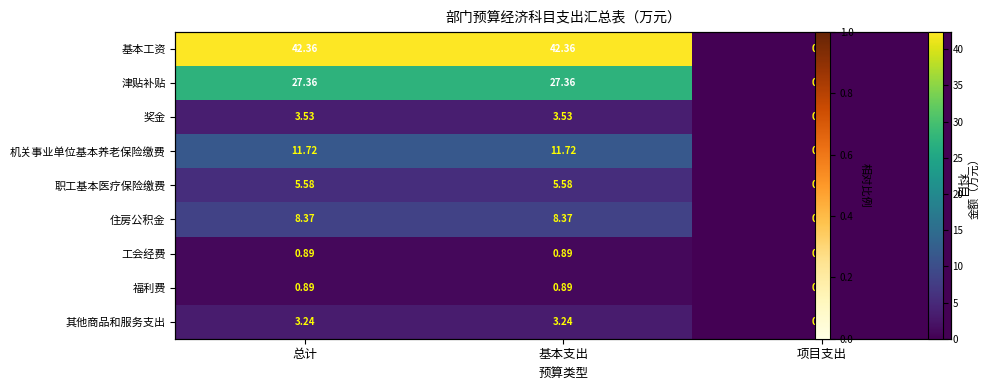

At how many categories does at least one series exceed 22?

2